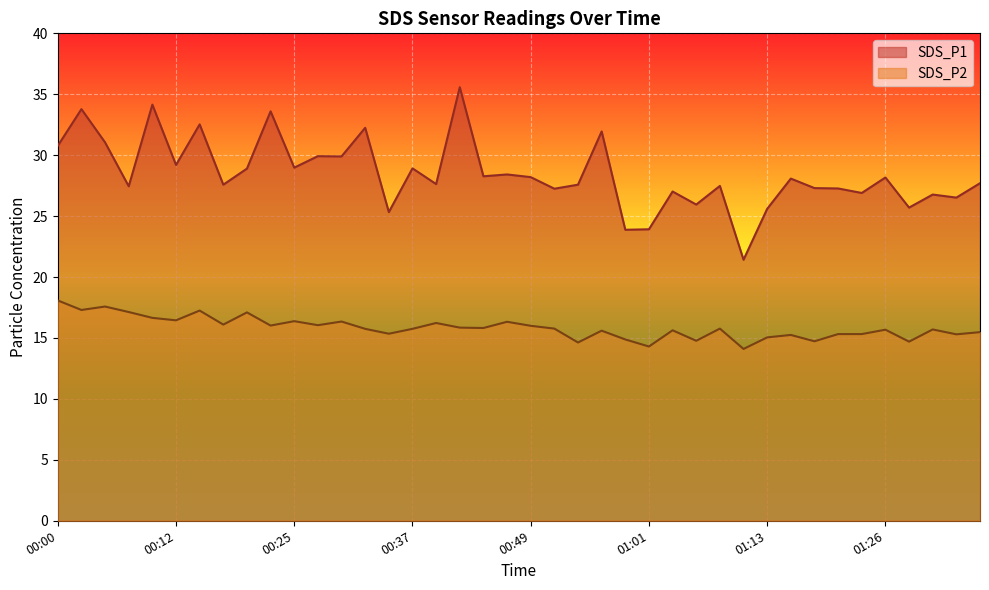

What are all the series names shown in the legend?

SDS_P1, SDS_P2